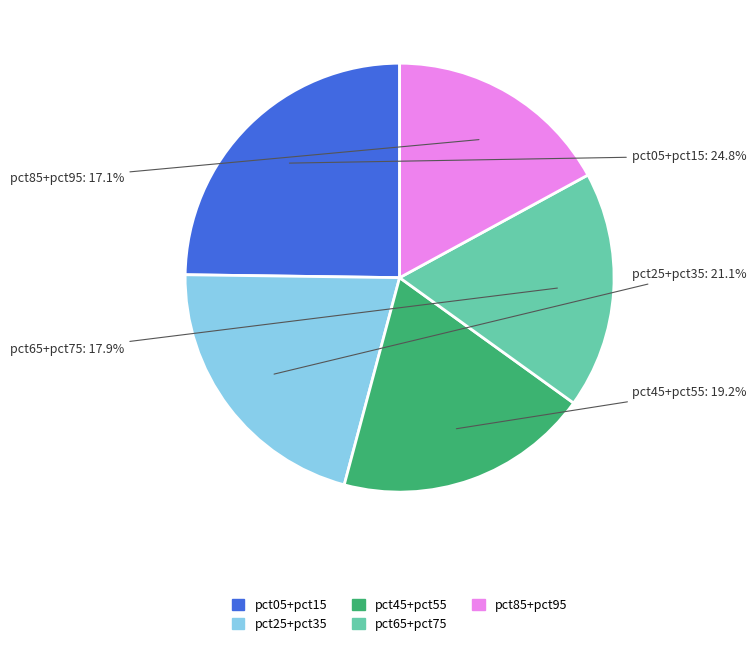

Does any single category account for the majority?

No